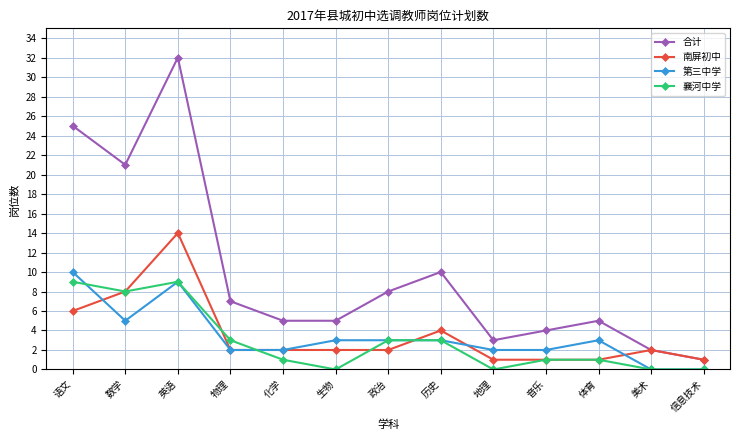

At how many categories does at least one series exceed 23?

2